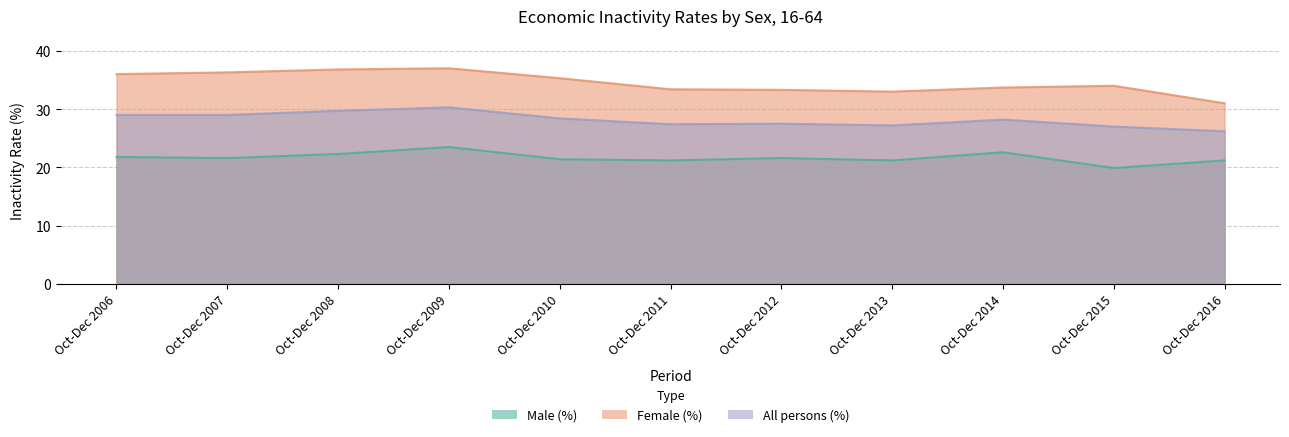

What is the difference between the All persons (%) values at Oct-Dec 2014 and Oct-Dec 2012?

0.7